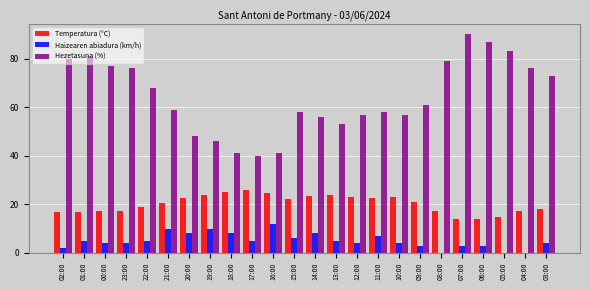

True or false: Temperatura (°C) has a value of 23.4 at 14:00.

True